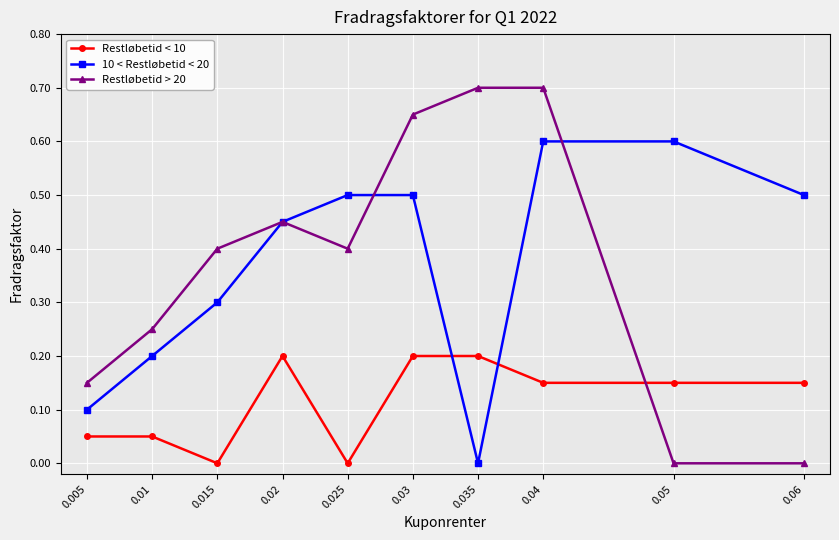

Which category has the lowest value in the 10 < Restløbetid < 20 series?

0.035